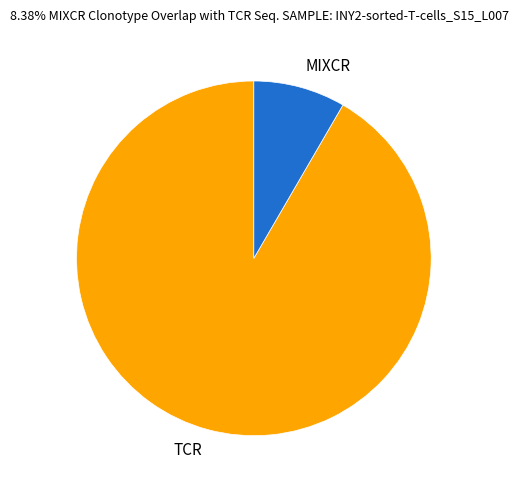

Which slice is the smallest?

MIXCR